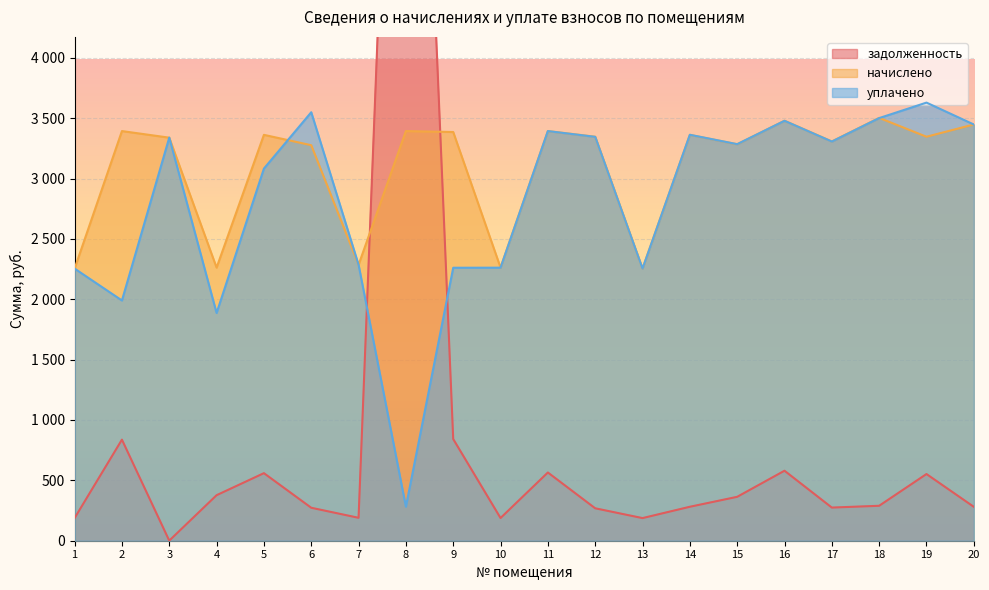

Rank the categories by уплачено value from lowest to highest.

8, 4, 2, 1, 13, 9, 10, 7, 5, 15, 17, 3, 12, 14, 11, 20, 16, 18, 6, 19